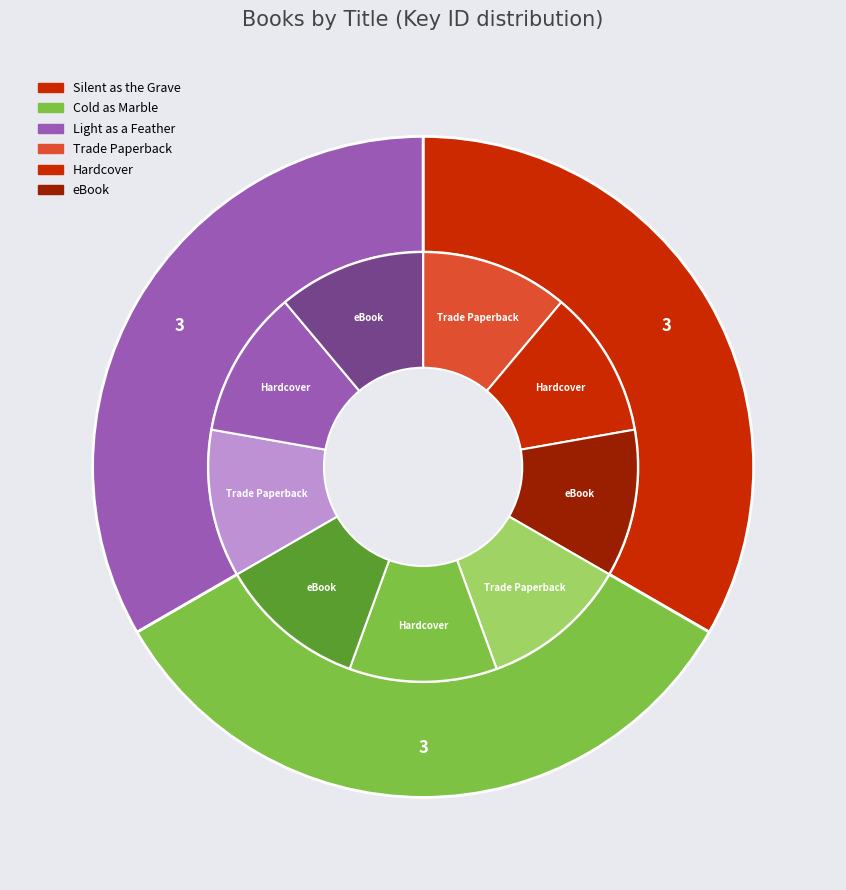

Is there a majority slice in this chart?

No